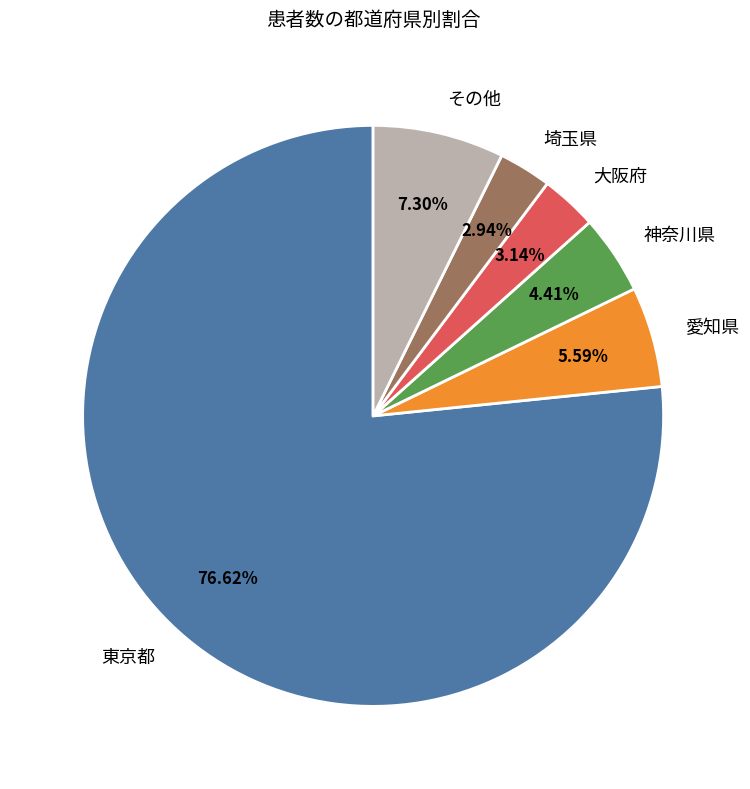

Do 愛知県 and 東京都 together represent more than half of the pie?

Yes